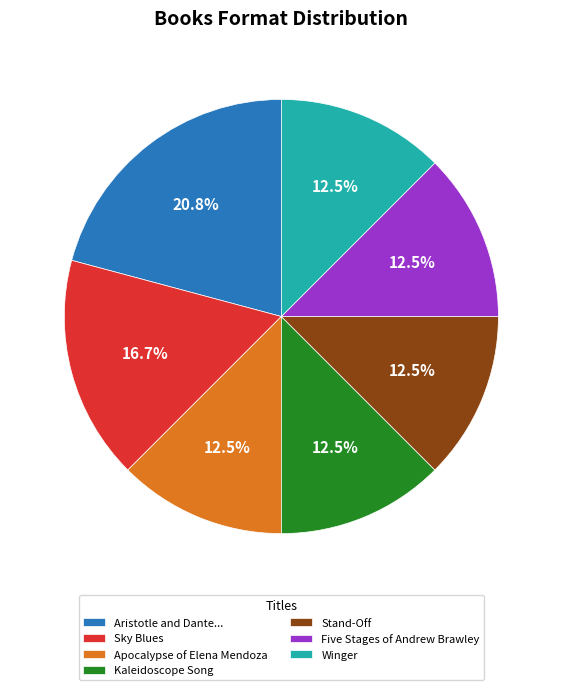

Which slice is the largest?

Aristotle and Dante...